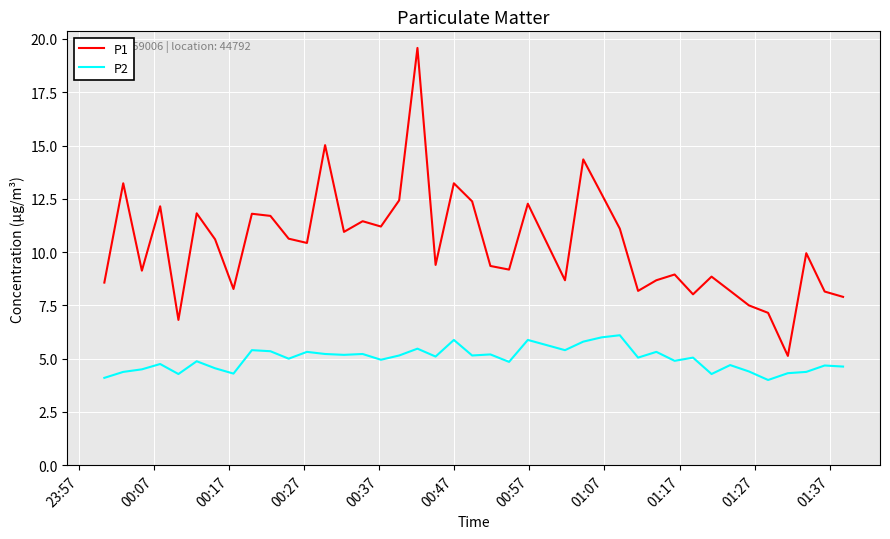

What is the maximum value for P1?

19.6